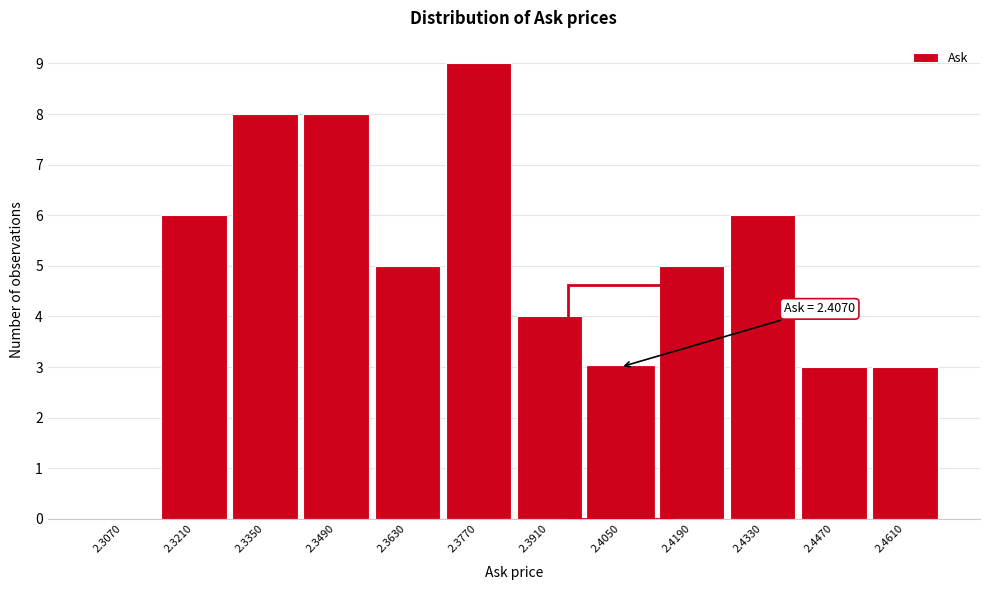

Over which range of the x-axis is the bar tallest?

2.370 to 2.384